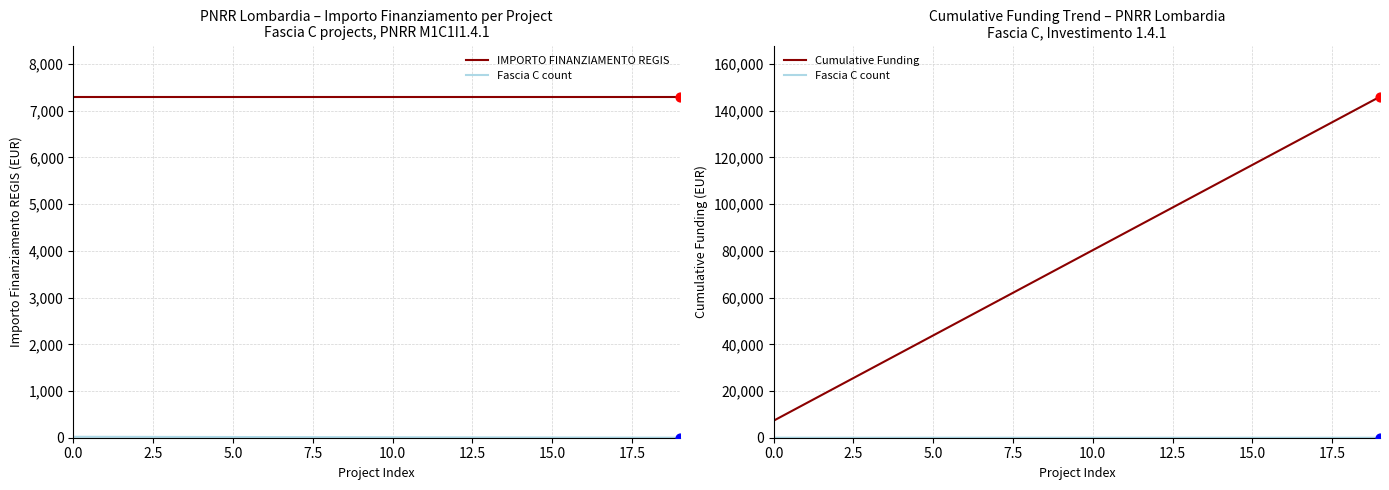

Which series contains the lowest Y value?

Fascia C